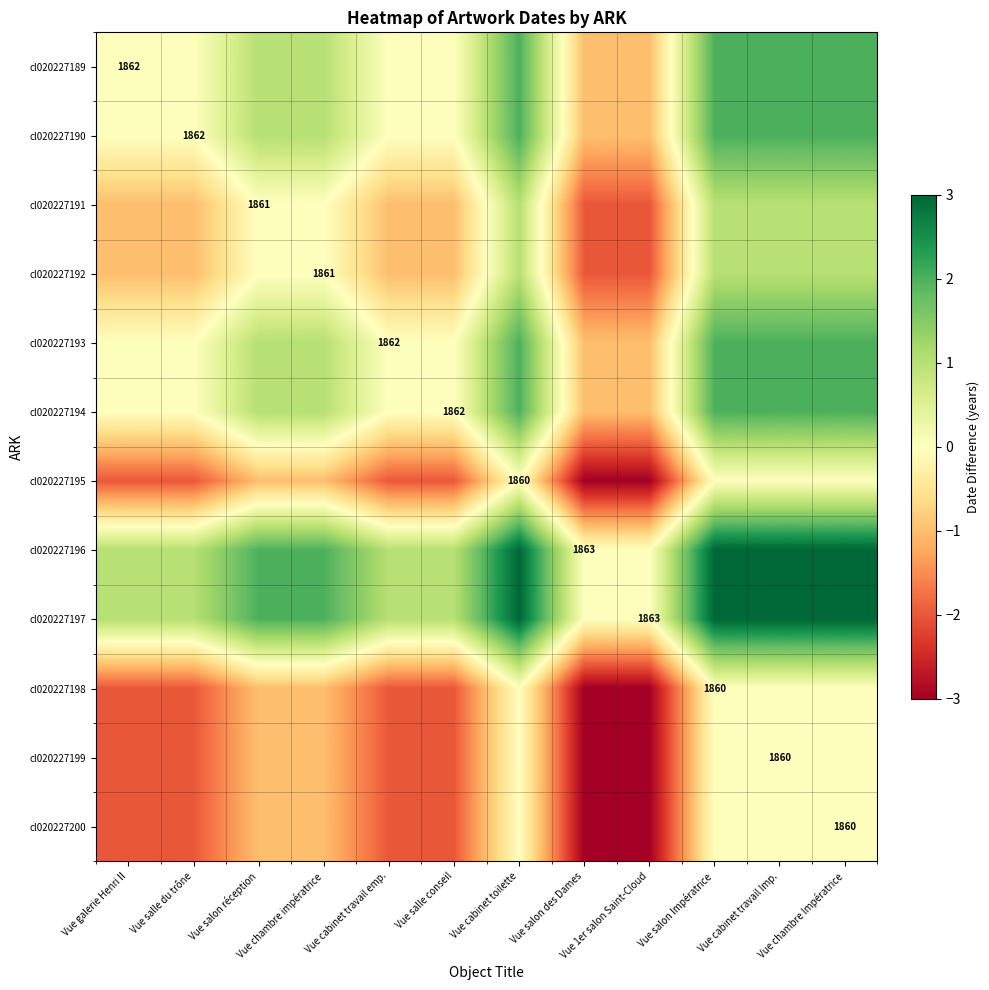

The cl020227192 series shows -1 at Vue cabinet travail emp.. True or false?

True